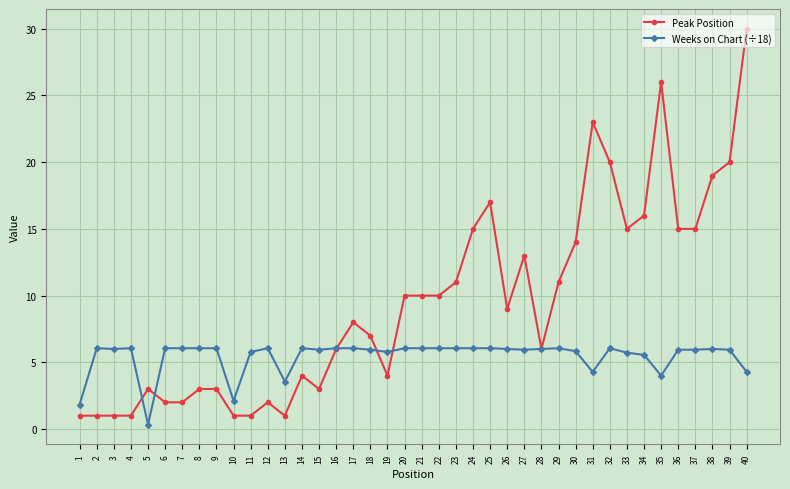

How many series are shown in this chart?

2